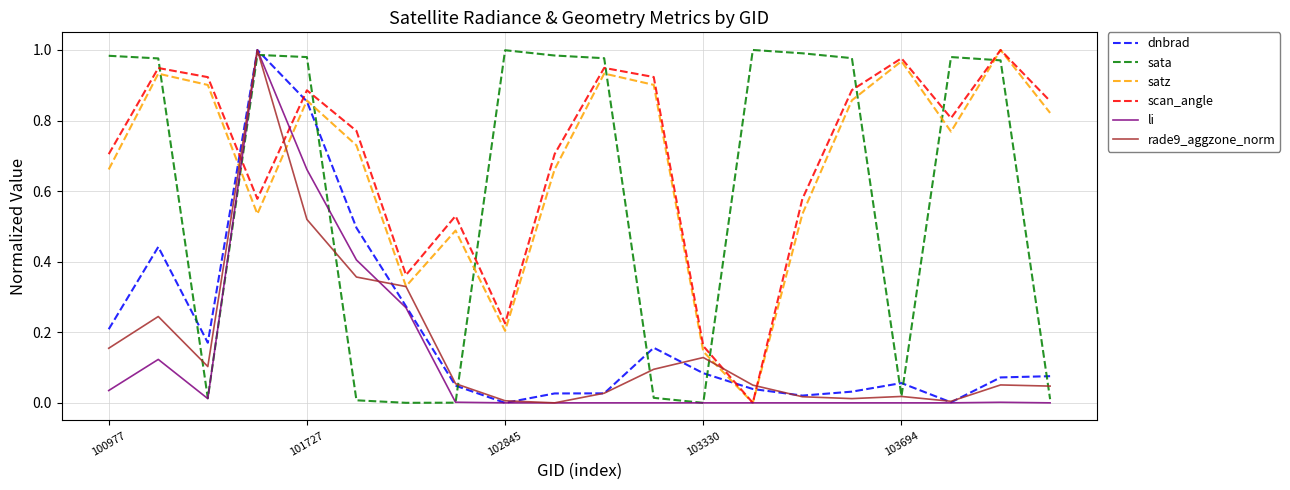

How many times do sata and scan_angle cross each other?

9